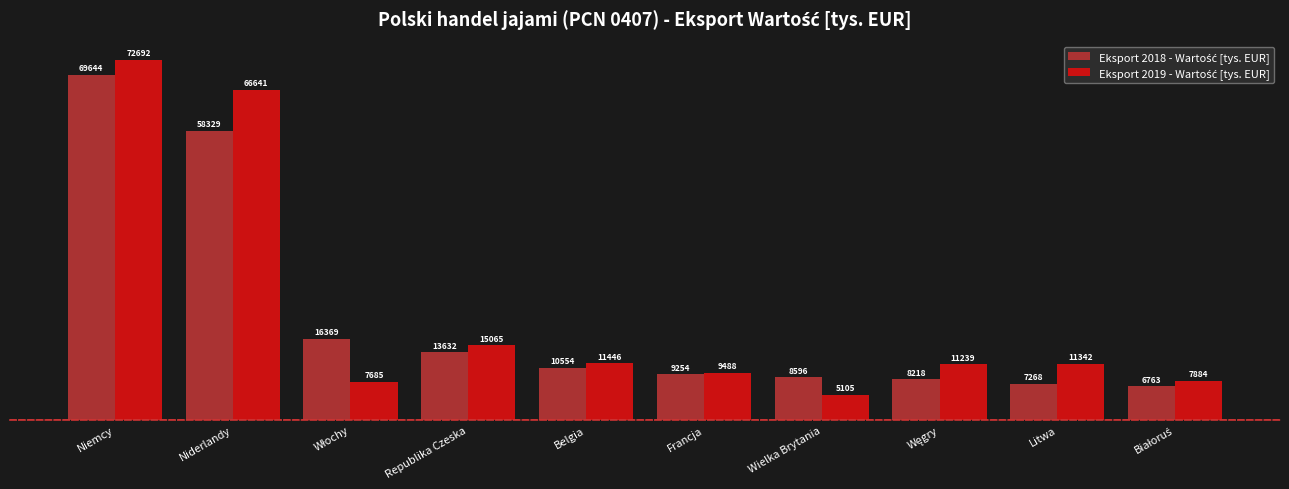

Which category has the highest value across all series?

Niemcy